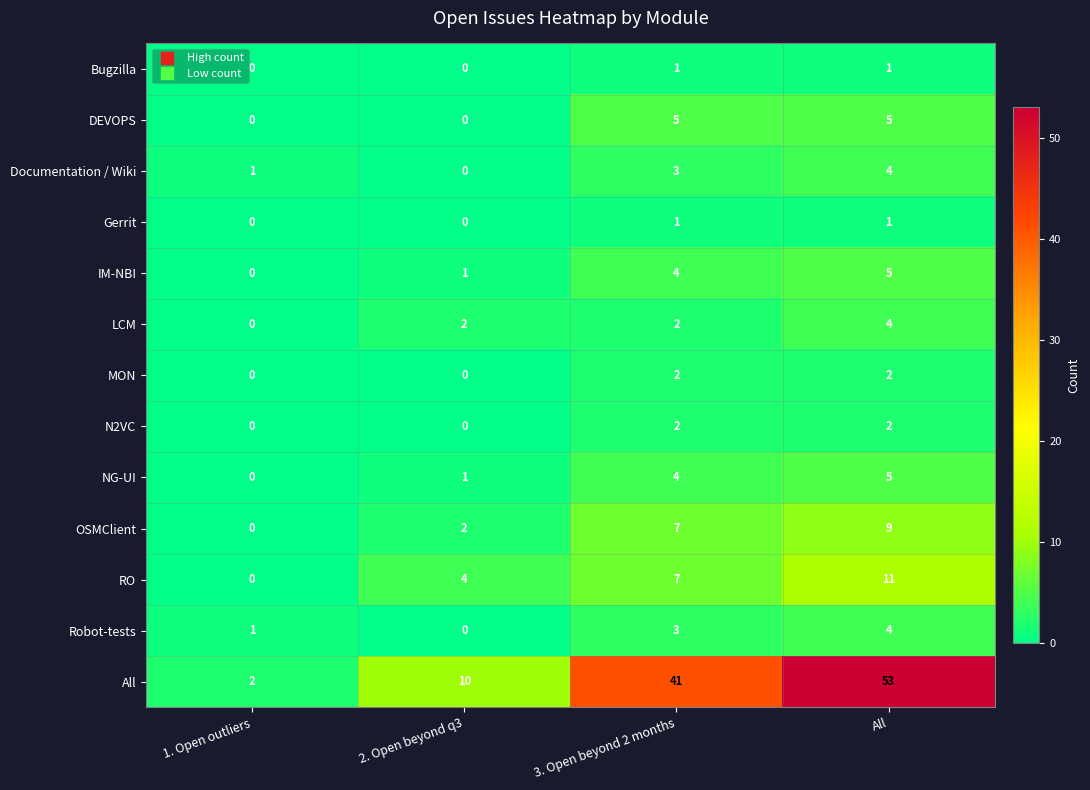

What is the difference between the highest and lowest values at All?

52